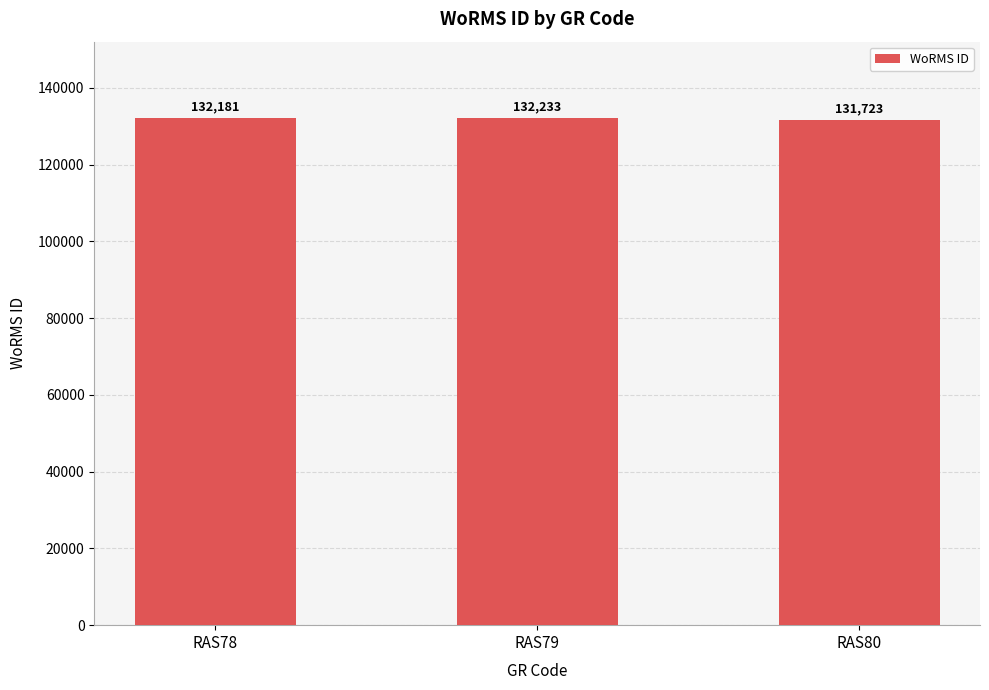

What is the average value?

132046